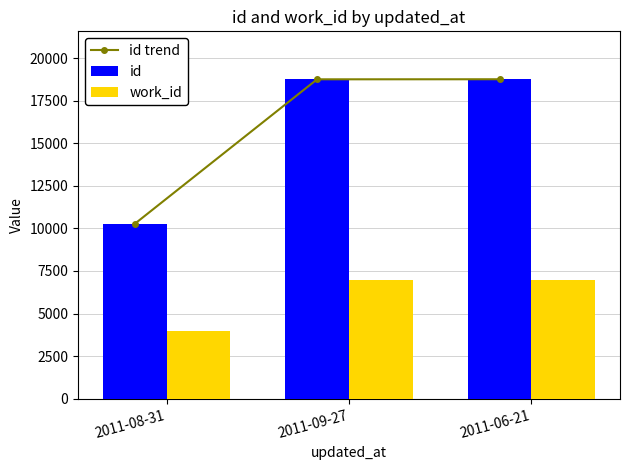

What is the difference between the maximum and minimum values in the work_id series?

3009